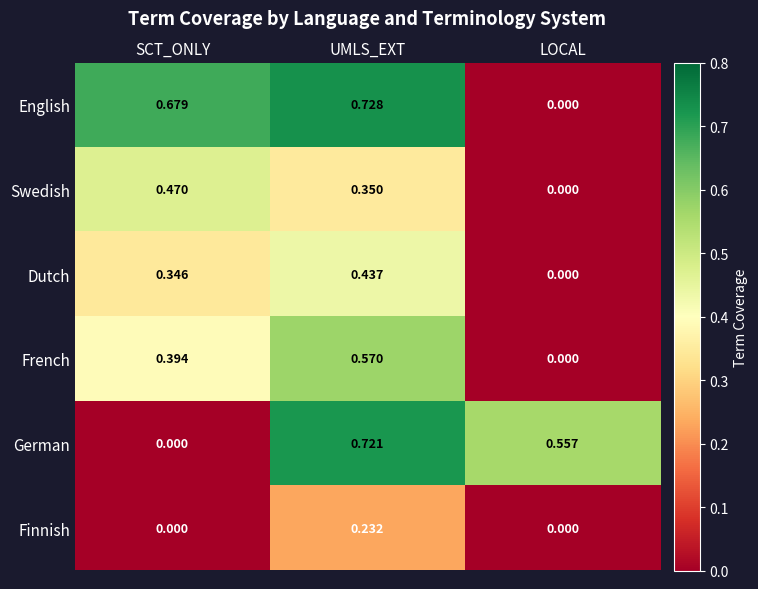

List the labels in order of English value, smallest first.

LOCAL, SCT_ONLY, UMLS_EXT